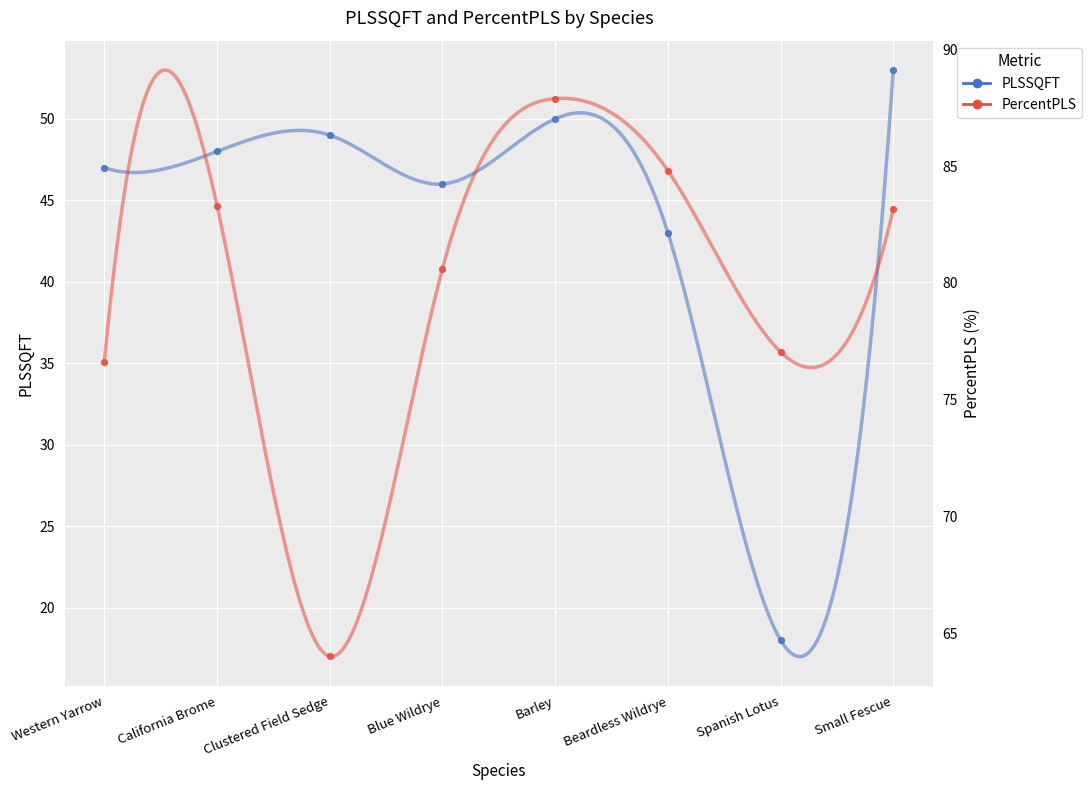

Which series contains the highest Y value?

PercentPLS